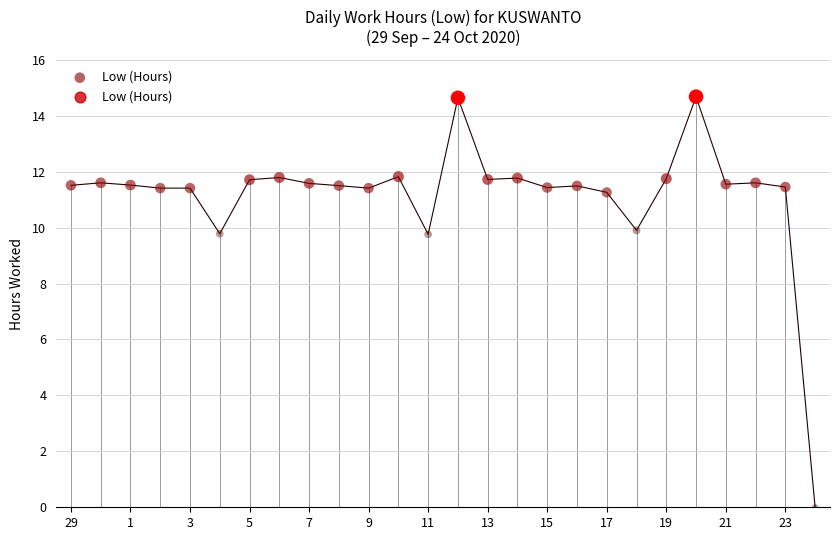

Between 7 and 21, which is larger?

7